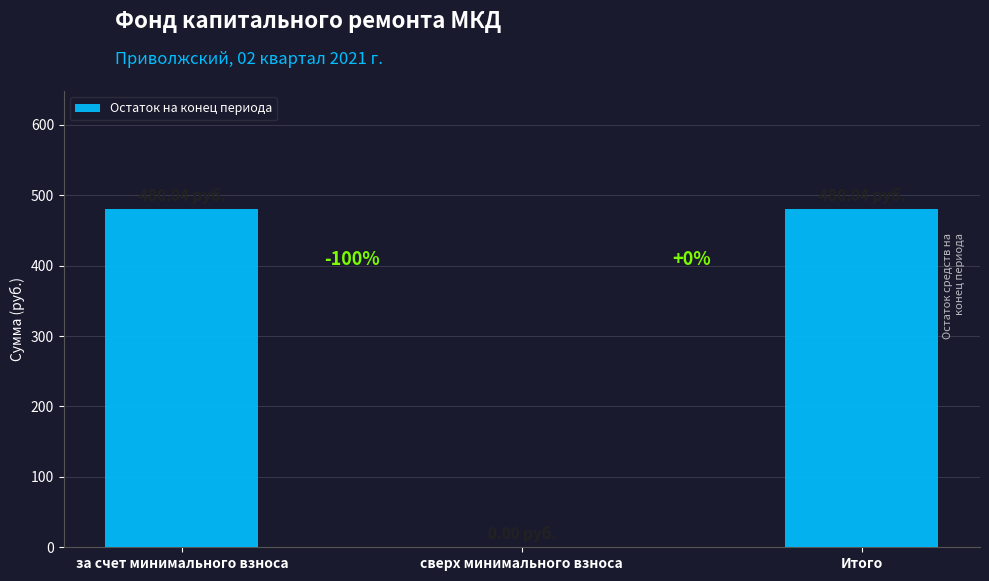

What is the sum of the values at за счет минимального взноса and Итого?

960.1